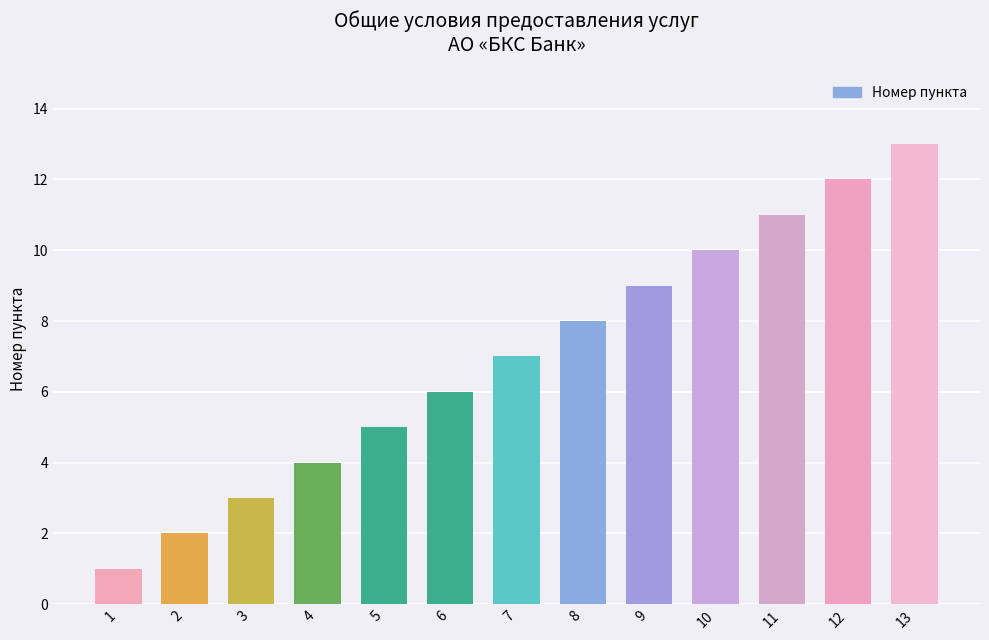

What is the greatest value displayed?

13